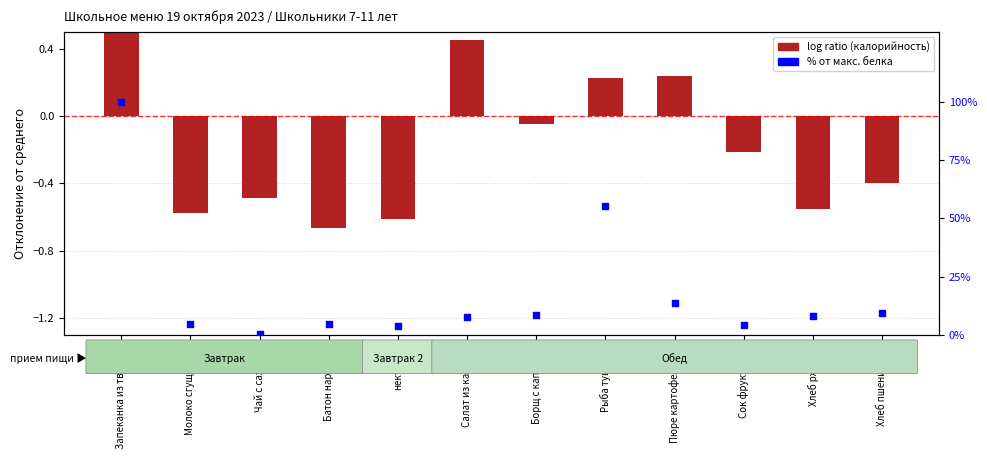

What are all the series names shown in the legend?

log ratio (калорийность), % от макс. белка